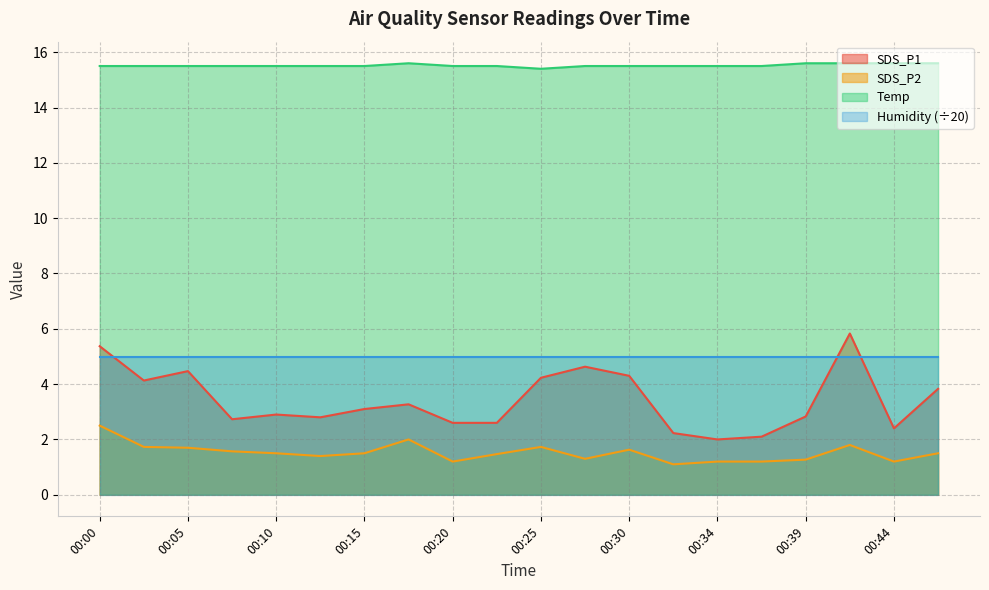

Which series has the largest total across all categories?

Temp